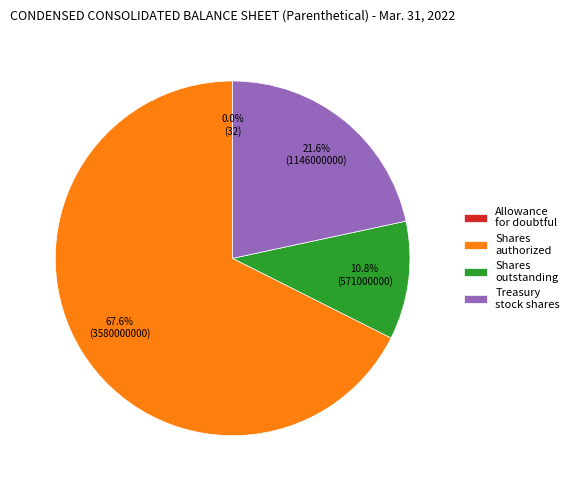

What percentage is the Common stock - shares outstanding (in shares) slice, to the nearest percent?

11%